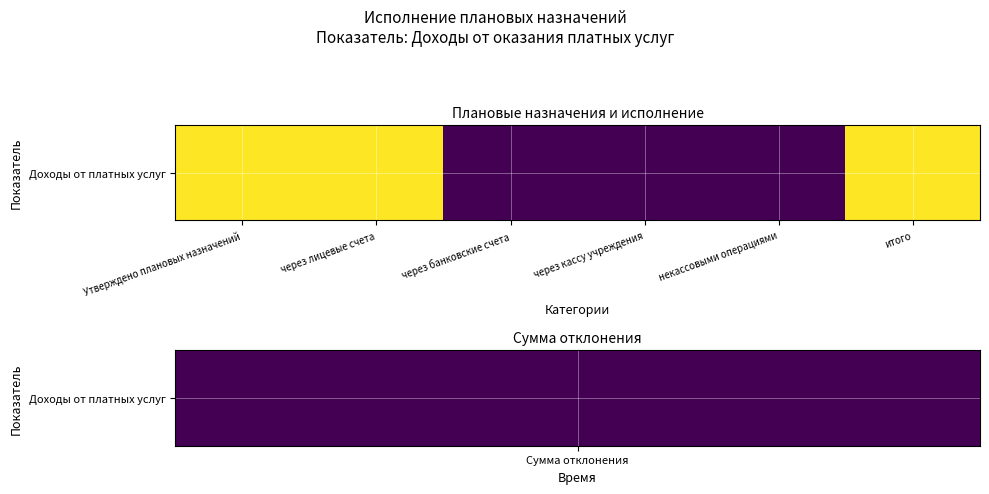

True or false: the data shows 2 at Утверждено плановых назначений.

False